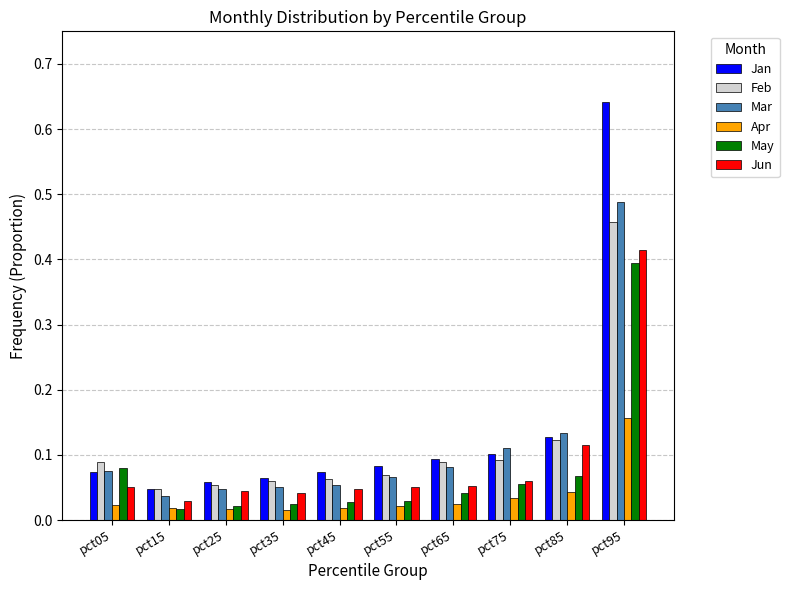

At how many categories does at least one series exceed 0?

10